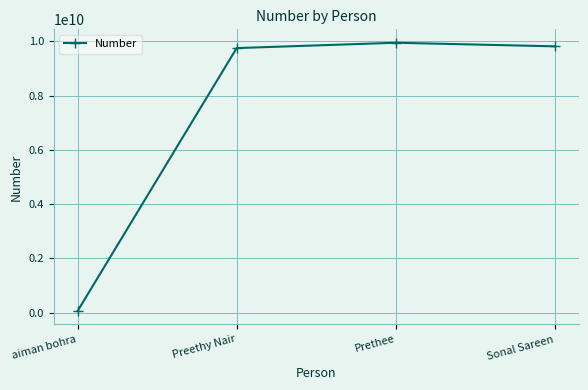

What is the change in value from Prethee to Sonal Sareen?

-132285239